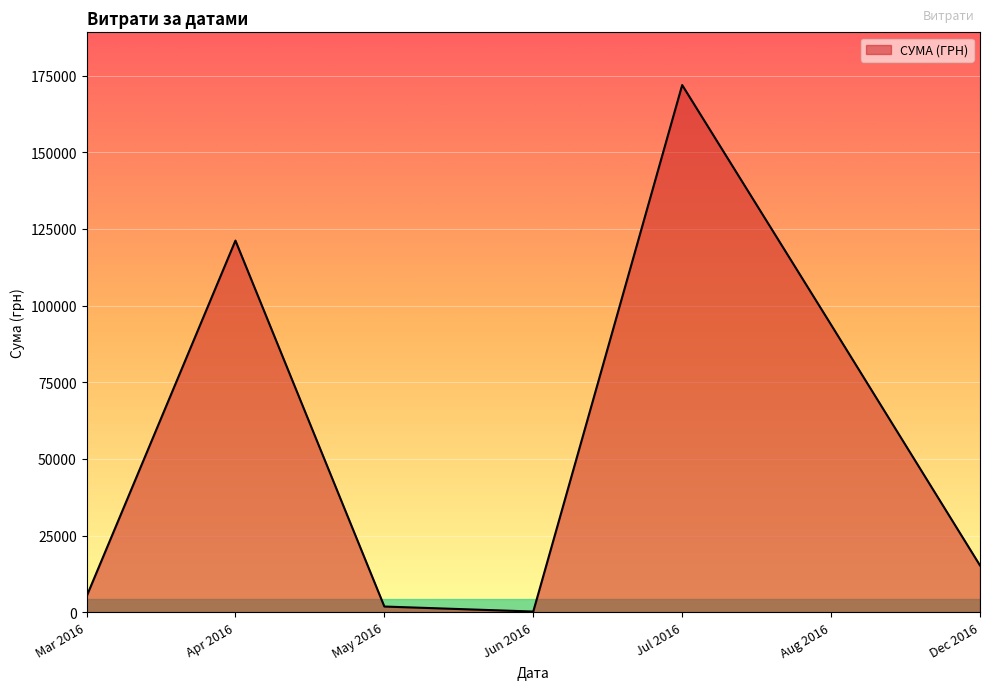

Where is the first local maximum?

Apr 2016